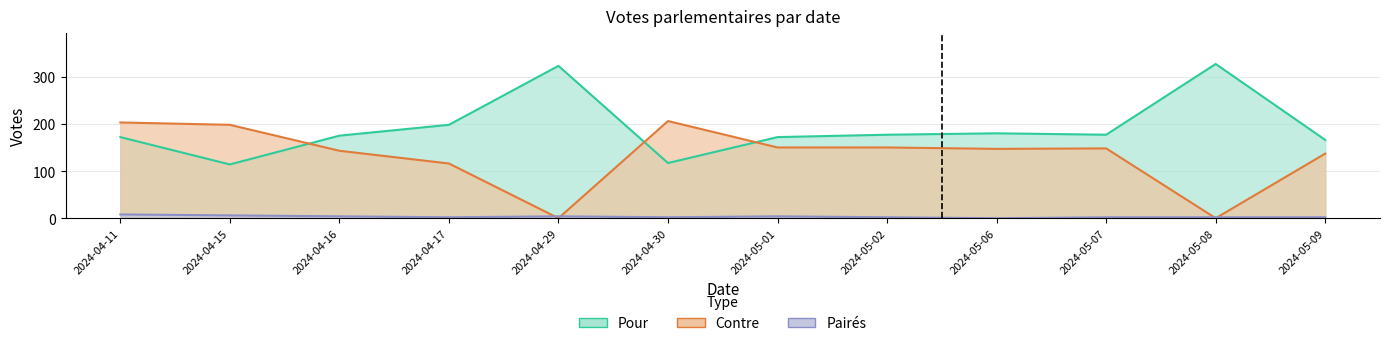

True or false: Paires and Pour cross at least once.

False